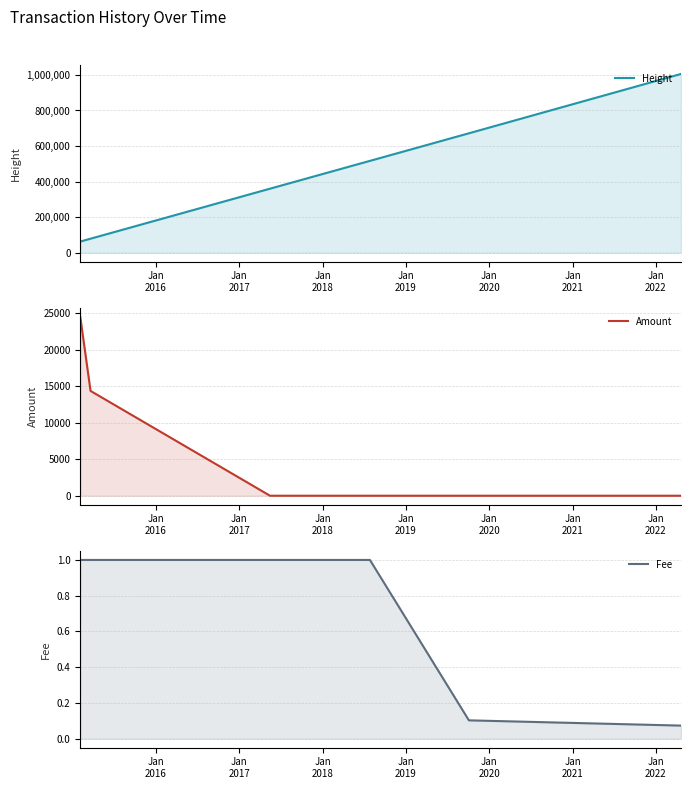

At how many categories does at least one series exceed 741778?

1